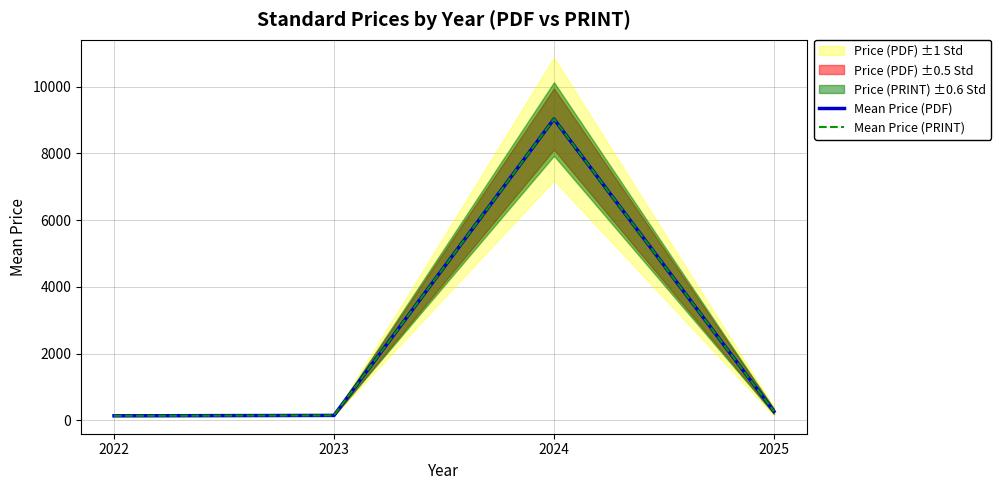

At how many categories does at least one series exceed 8434?

1